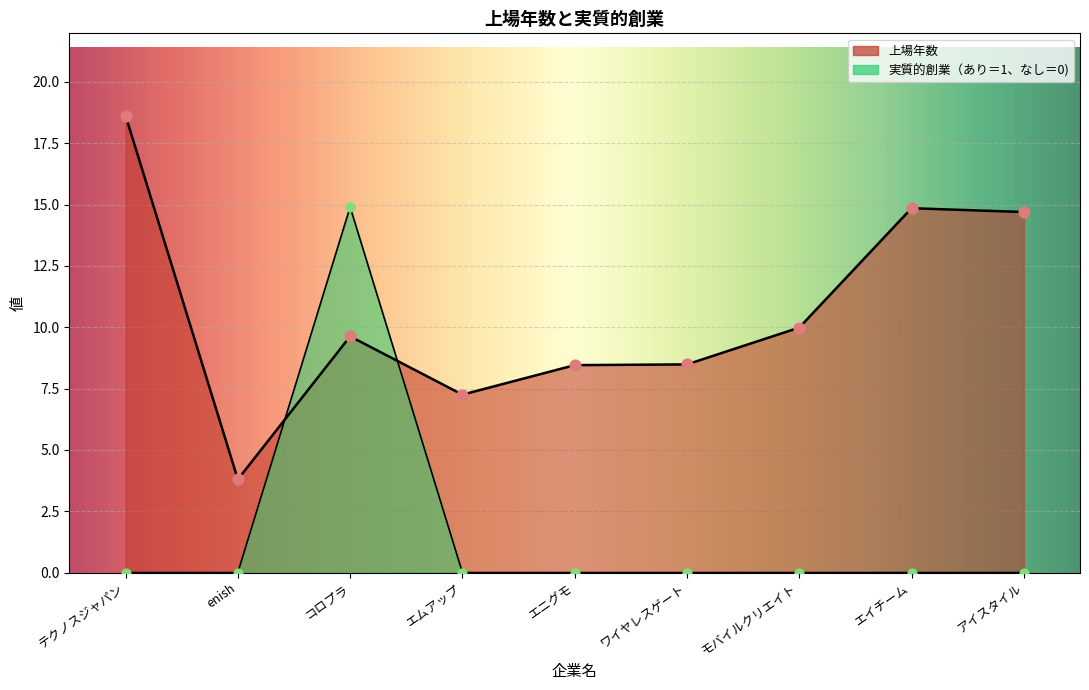

At which category is the sum across all series the highest?

コロプラ